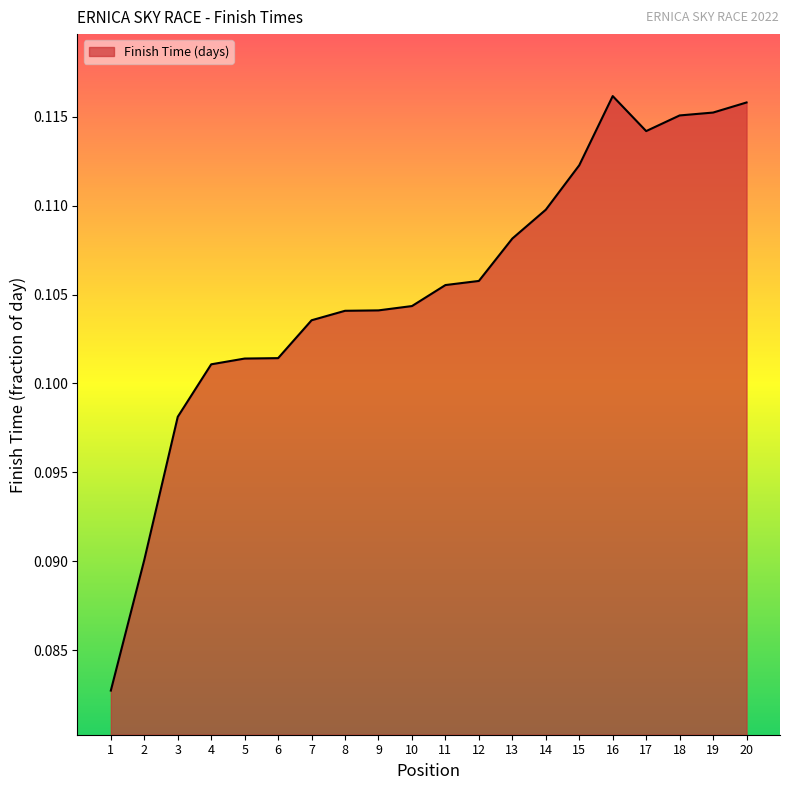

Is it true that the value at 5 is 0.0?

False